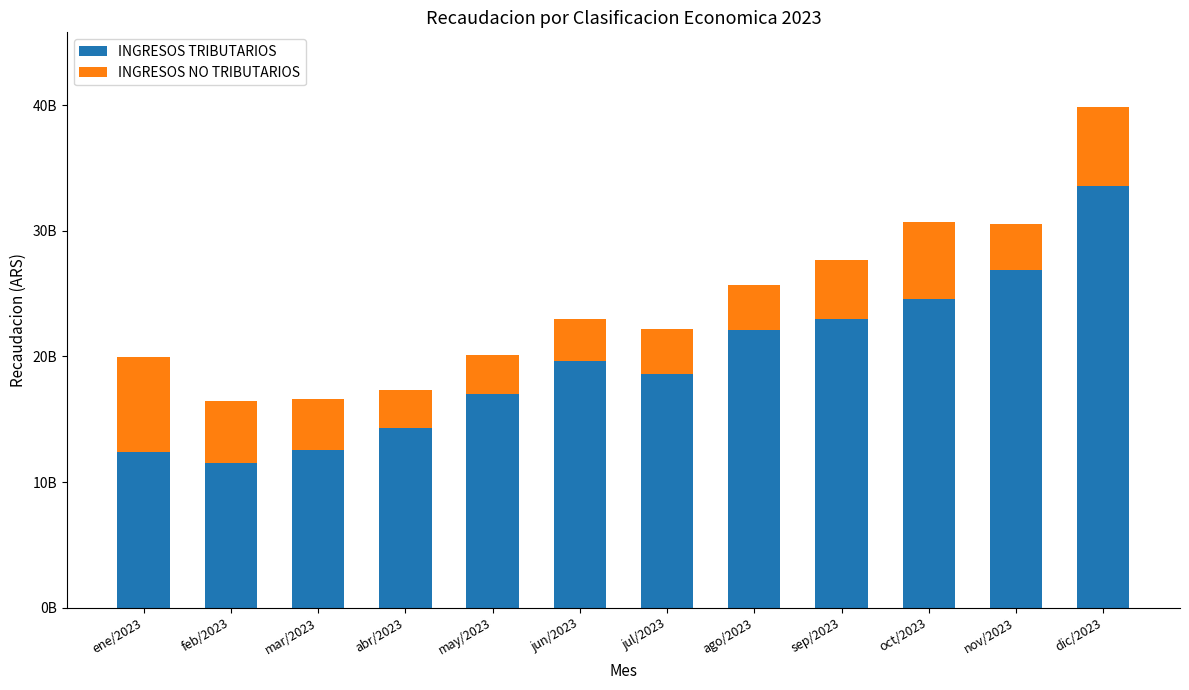

Are the bars grouped side by side (vs. stacked)?

No